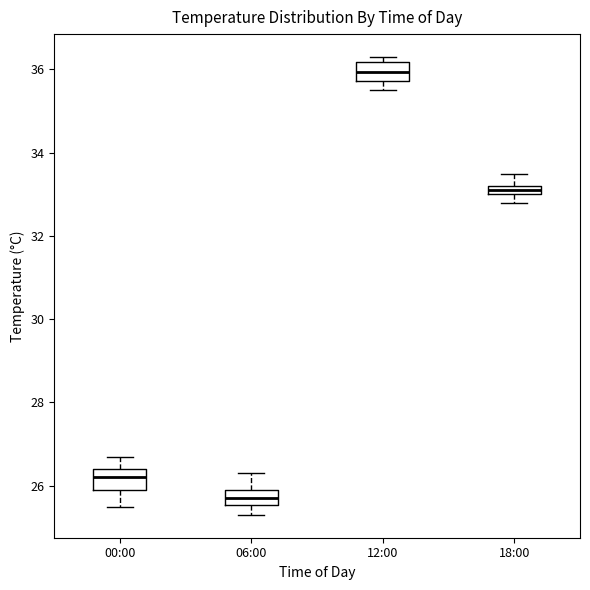

Which box has the highest median line?

12:00